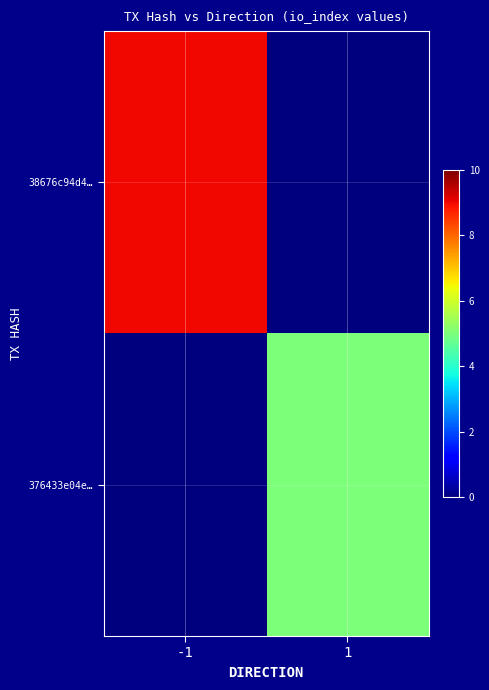

At how many categories does at least one series exceed 6?

1